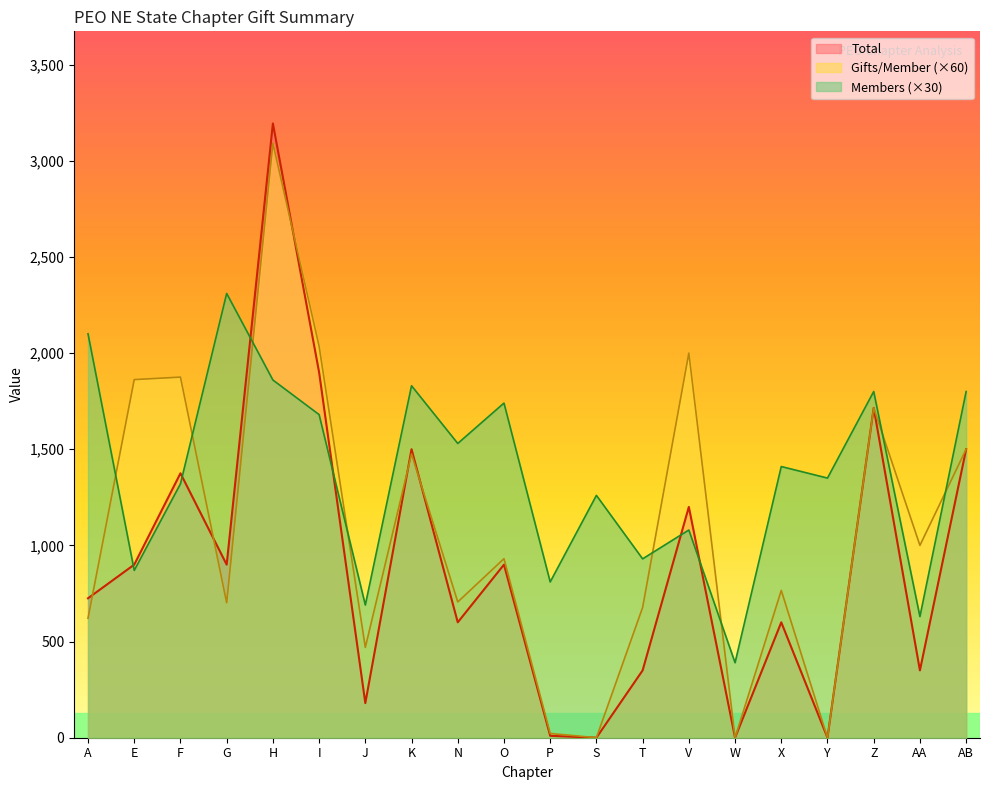

After their last crossing, which series has the higher values: Members or Total?

Members